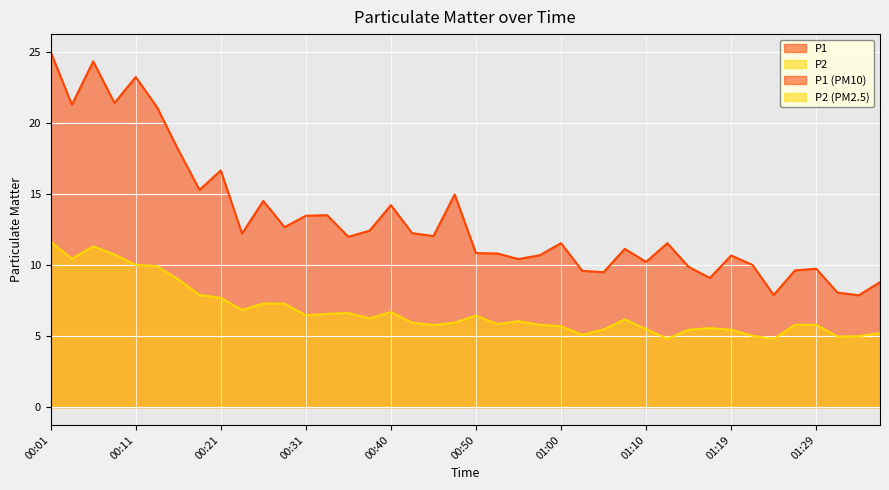

What is the difference between the maximum and second lowest values in the P2 series?

6.8